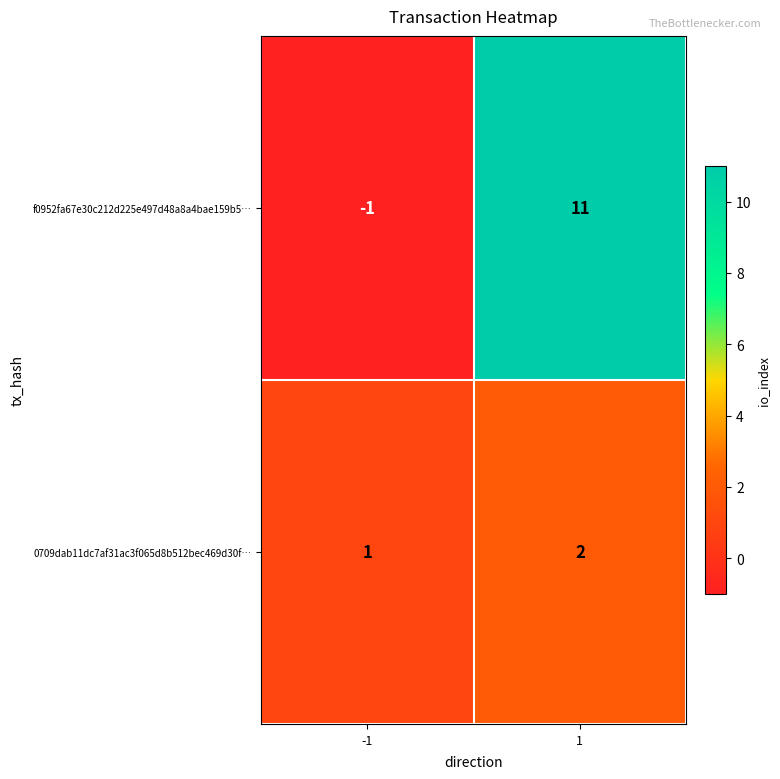

Rank the series by their maximum value, from lowest to highest.

0709dab11dc7af31ac3f065d8b512bec469d30f…, f0952fa67e30c212d225e497d48a8a4bae159b5…